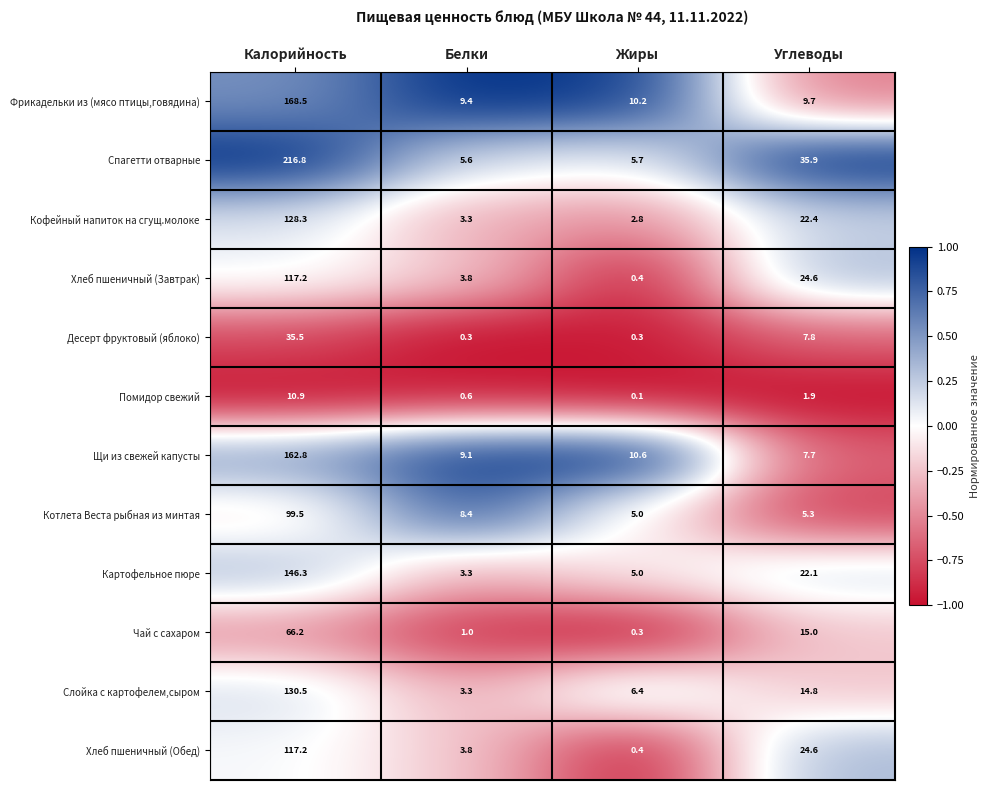

What is the difference between the Помидор свежий values at Белки and Калорийность?

10.3